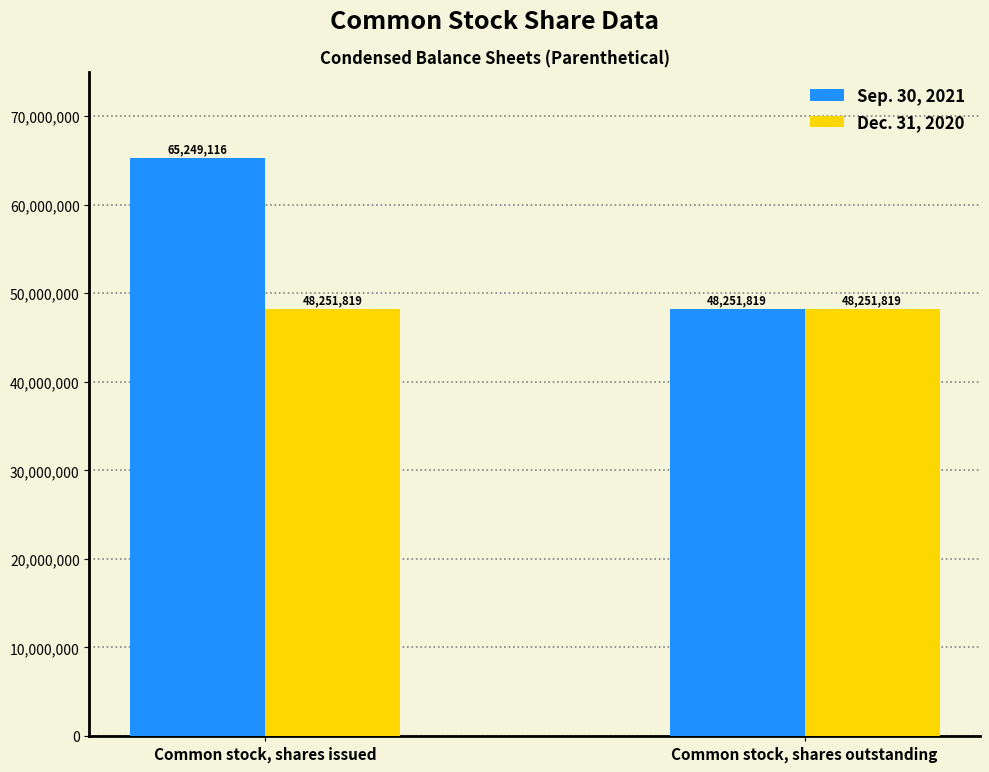

Between Common stock, shares issued and Common stock, shares outstanding, which series saw the biggest shift?

Sep. 30, 2021